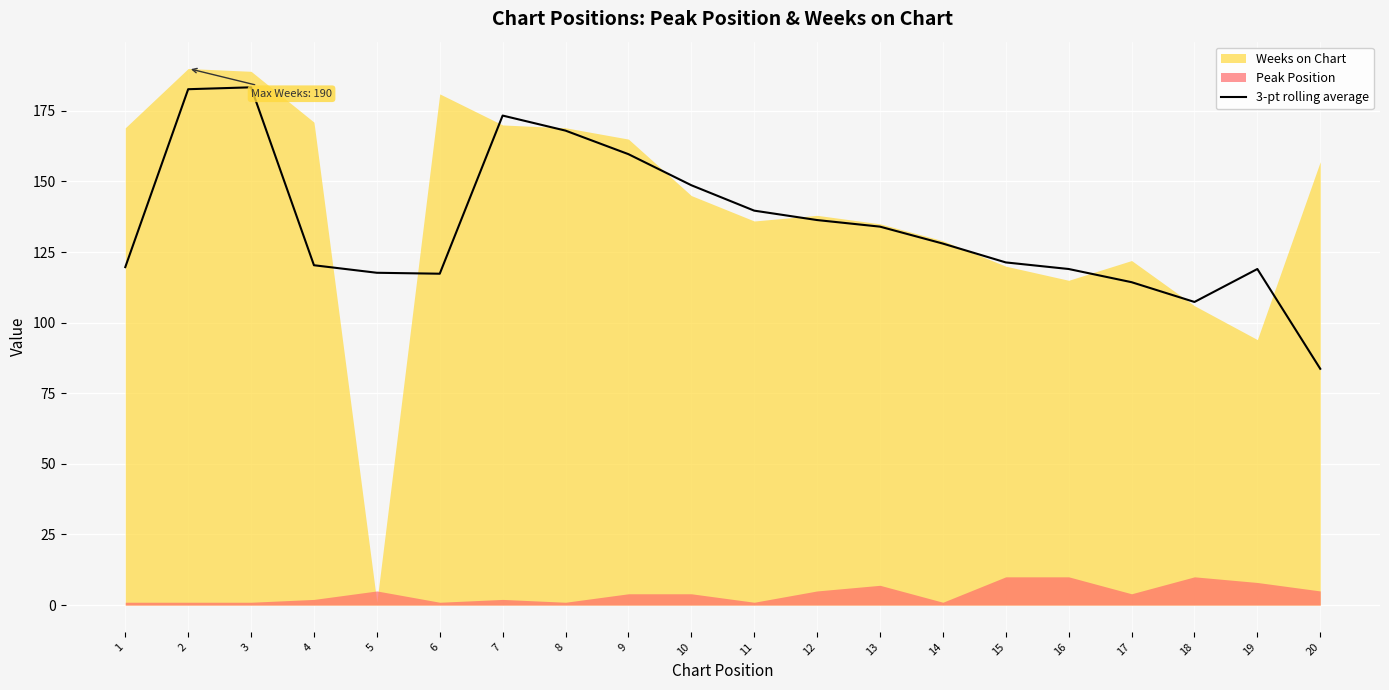

Is it true that 3-pt rolling average equals 119.0 at 16?

True